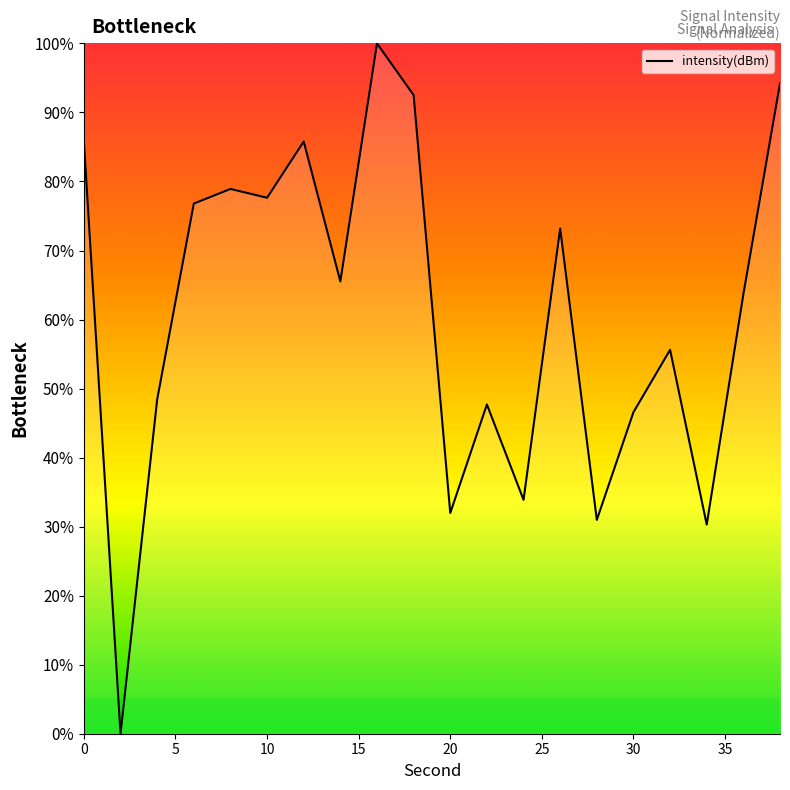

How many distinct data groups are displayed?

1